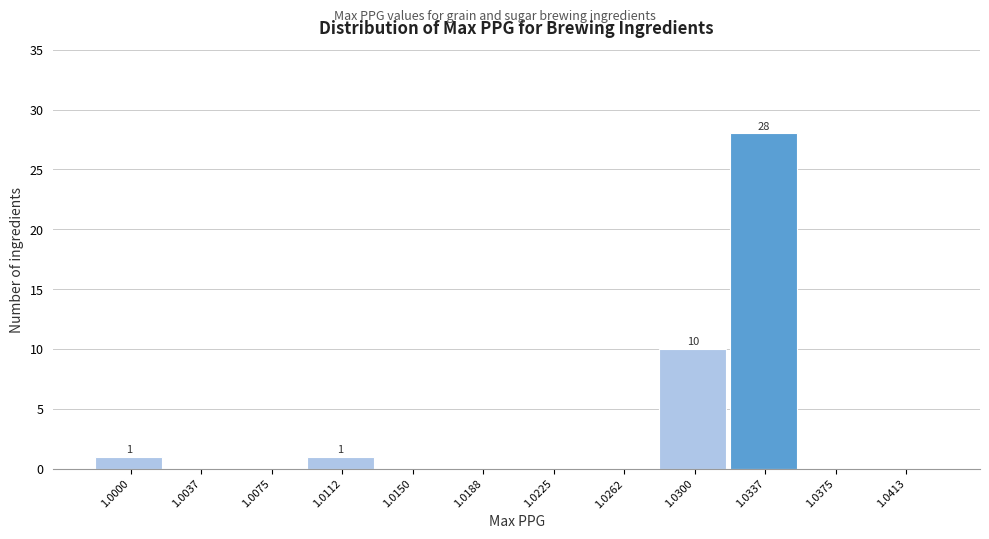

Reading left to right, transcribe all the data shown in this chart.

1.0000=1	1.0037=0	1.0075=0	1.0112=1	1.0150=0	1.0188=0	1.0225=0	1.0262=0	1.0300=10	1.0337=28	1.0375=0	1.0413=0